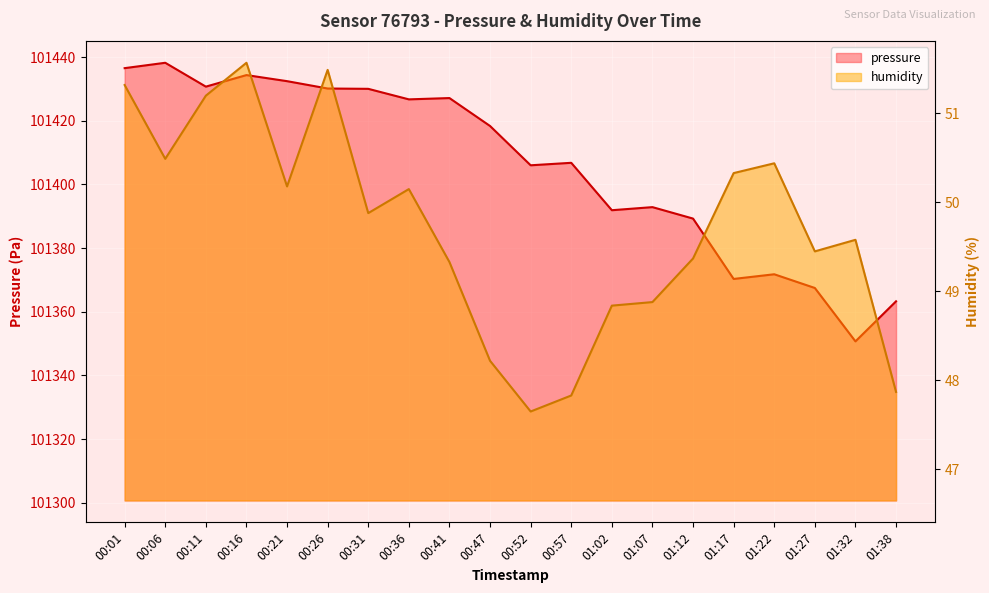

At which category does humidity reach its first local peak?

00:16